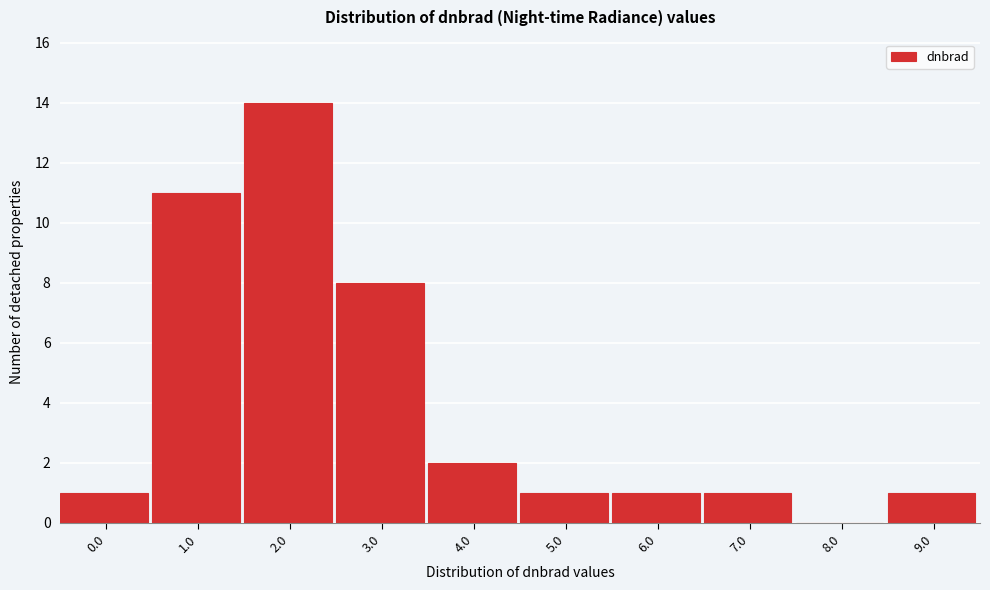

Reading right to left, extract all data points from this chart.

9.0=1	8.0=0	7.0=1	6.0=1	5.0=1	4.0=2	3.0=8	2.0=14	1.0=11	0.0=1